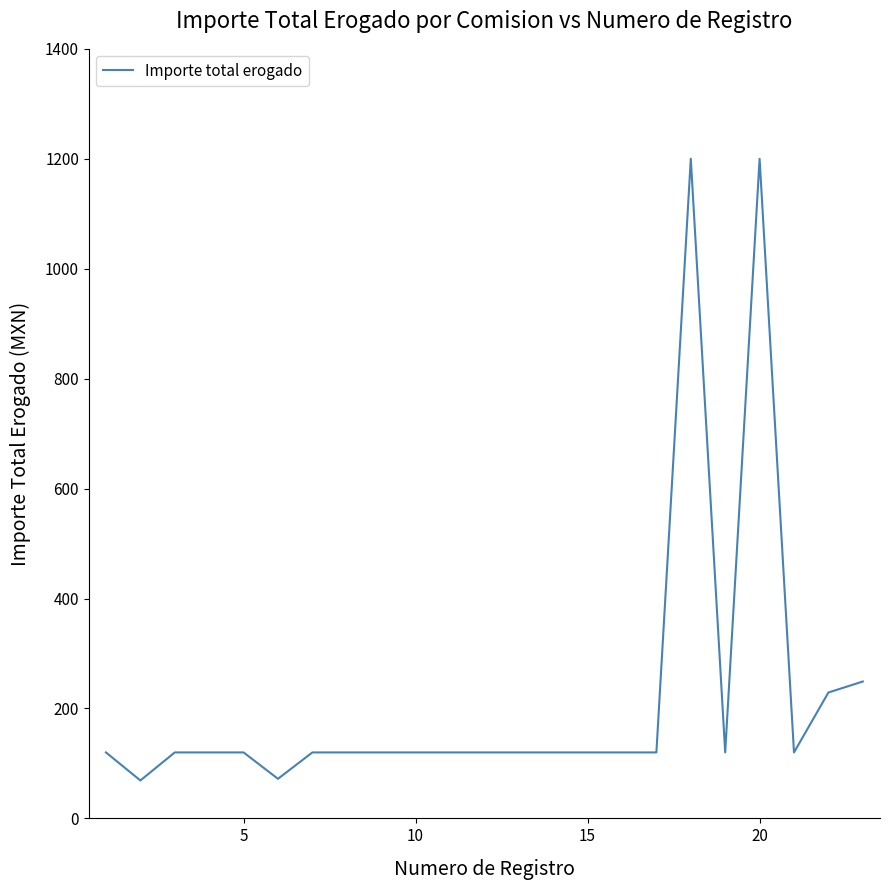

What is the minimum value shown in the chart?

69.0